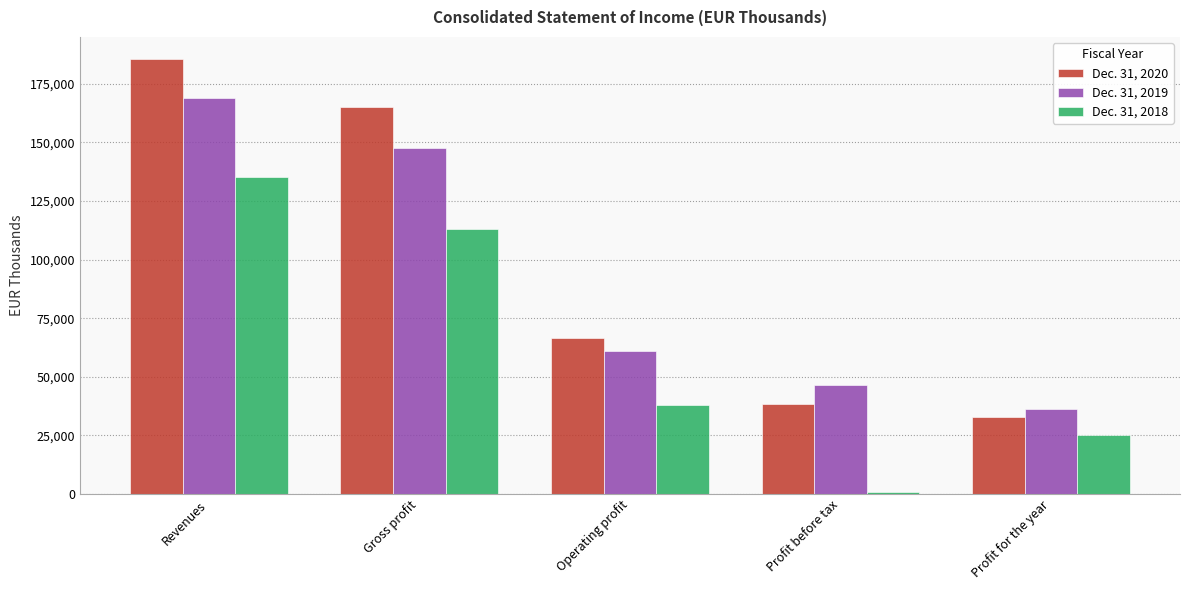

Which series has the widest spread of values?

Dec. 31, 2020